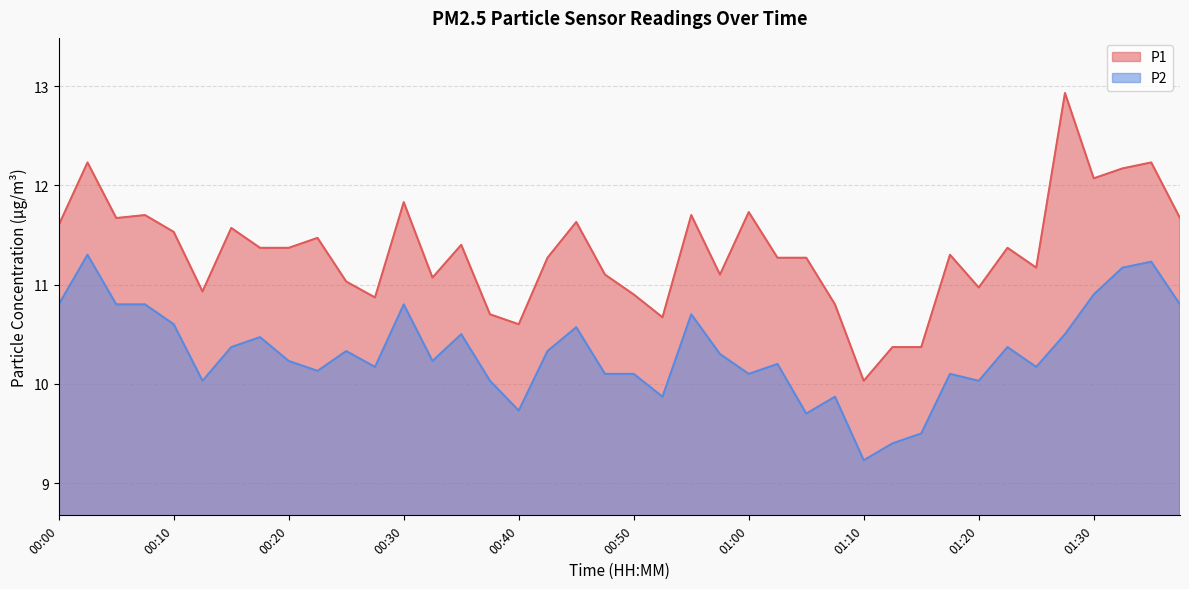

What is the difference between the maximum and minimum values in the P2 series?

2.1